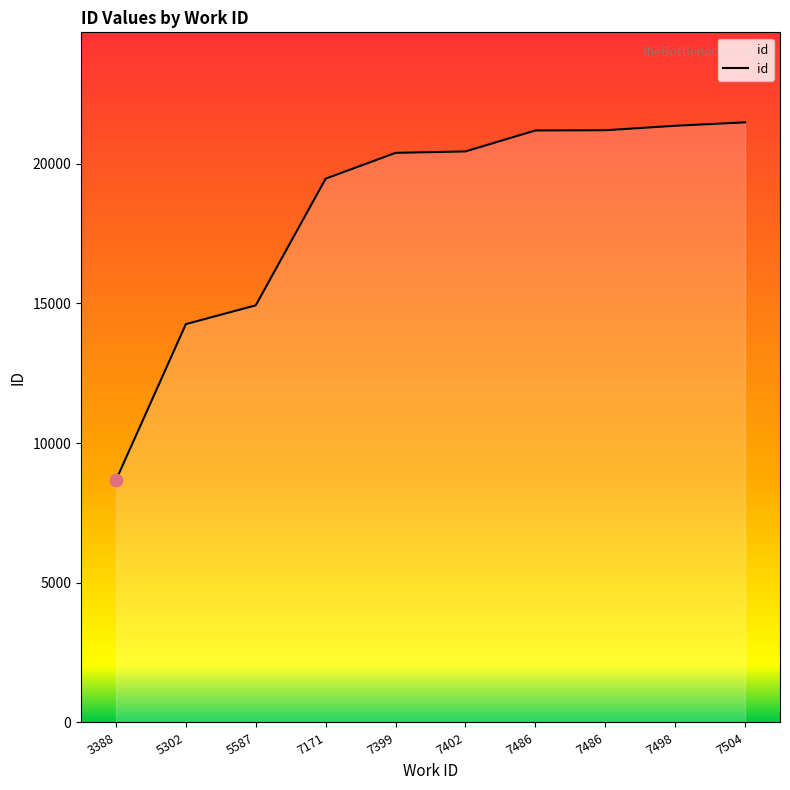

Approximately how many times larger is the value at 7486 compared to 7171?

1.1